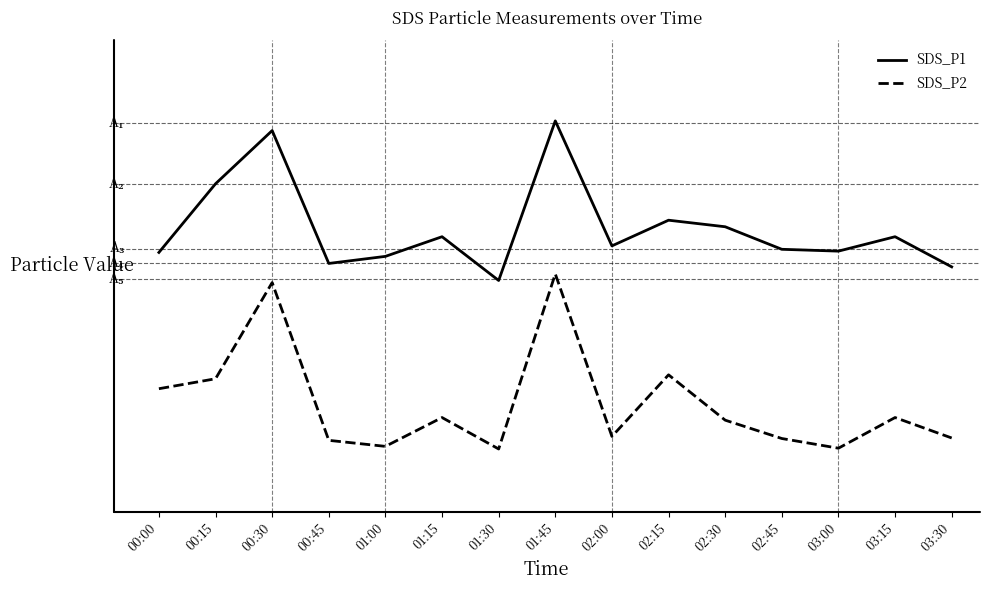

What is the difference between the highest and lowest values at 02:45?

7.2